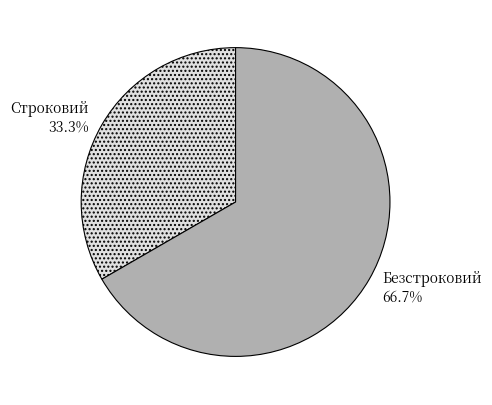

What percentage do Строковий and Безстроковий together represent?

100.0%